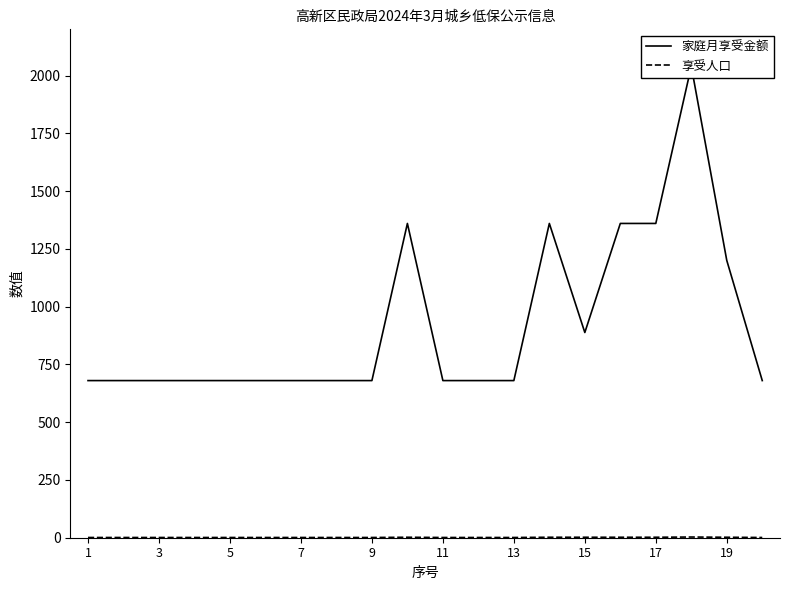

How many data points in 家庭月享受金额 are above 680?

7